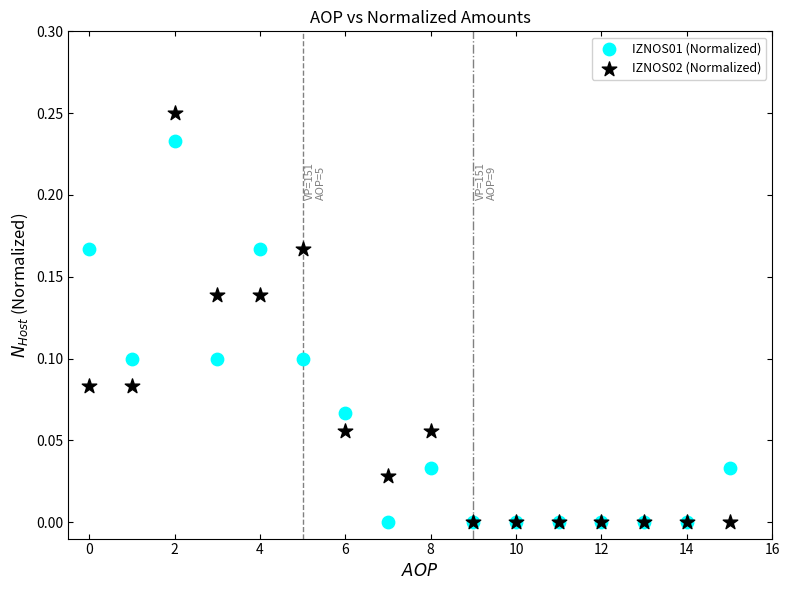

What are all the series names shown in the legend?

IZNOS01 (Normalized), IZNOS02 (Normalized)